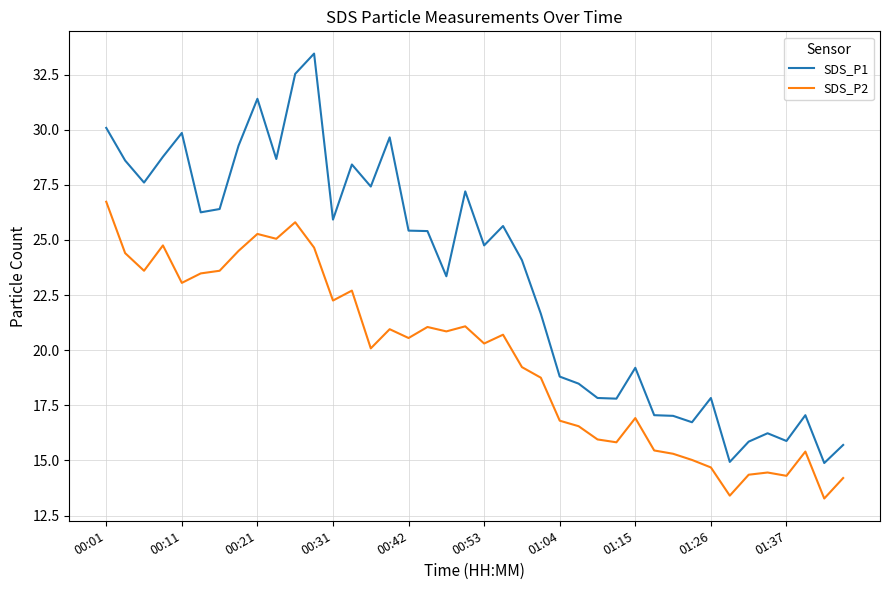

Which series has the largest total across all categories?

SDS_P1